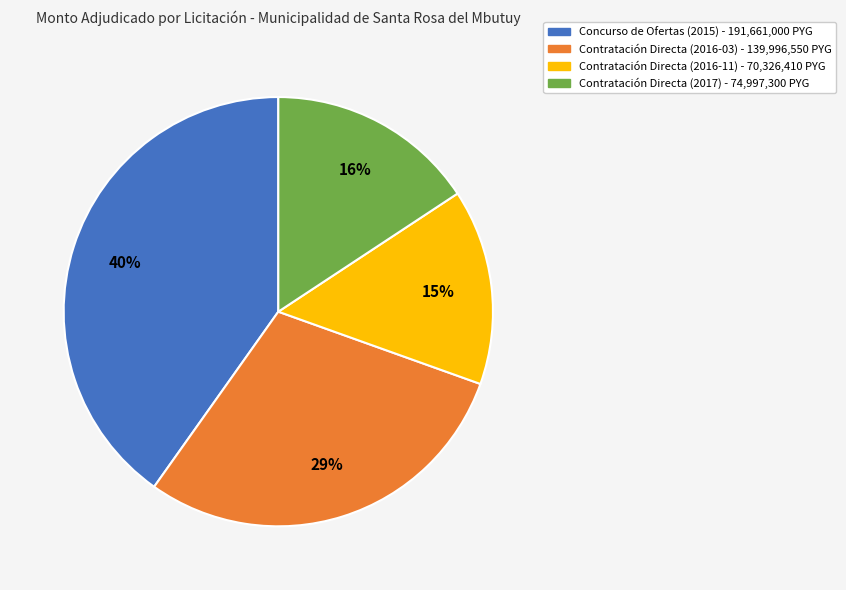

To the nearest percent, what is the difference between the largest and smallest slice percentages?

25%